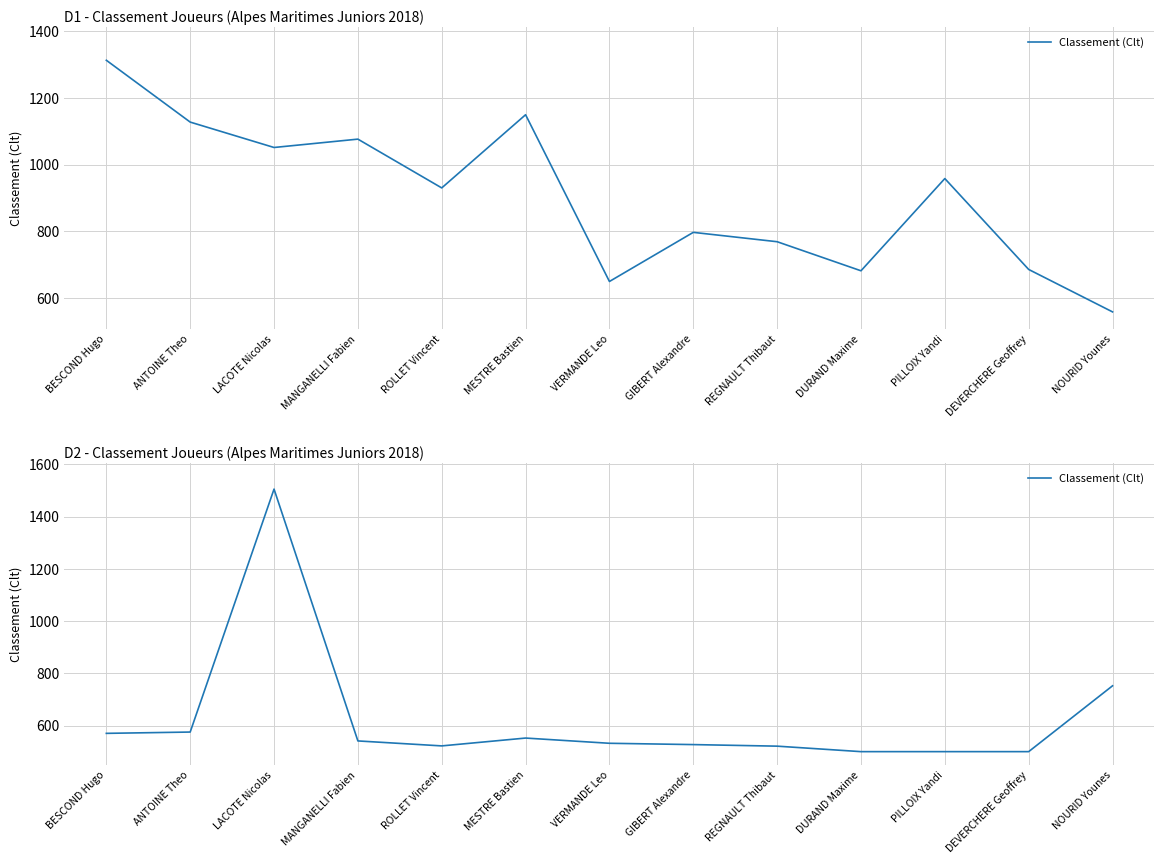

True or false: the data has more than 2 interior local peaks.

False